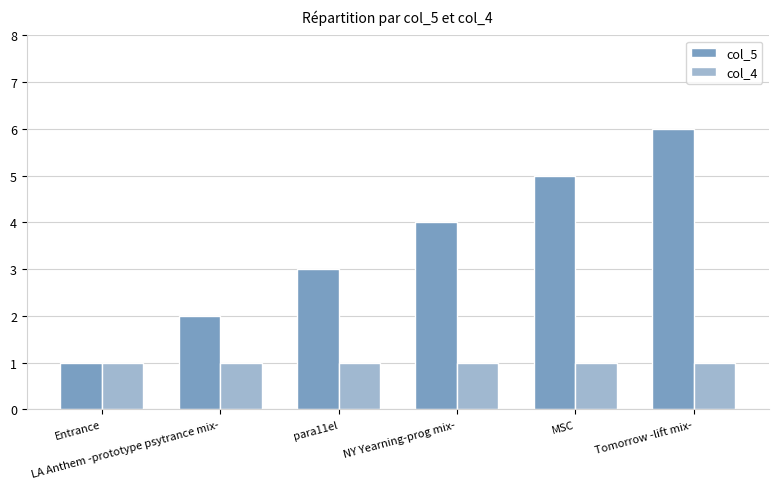

What is the greatest value displayed?

6